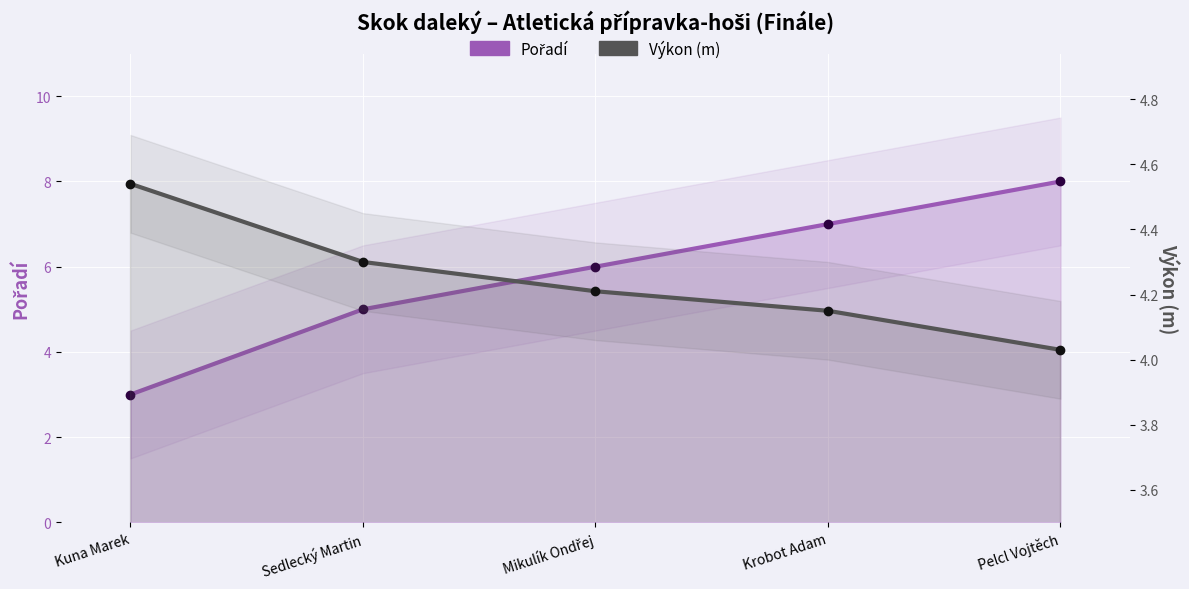

Is it true that Pořadí equals 1.3 at Kuna Marek?

False